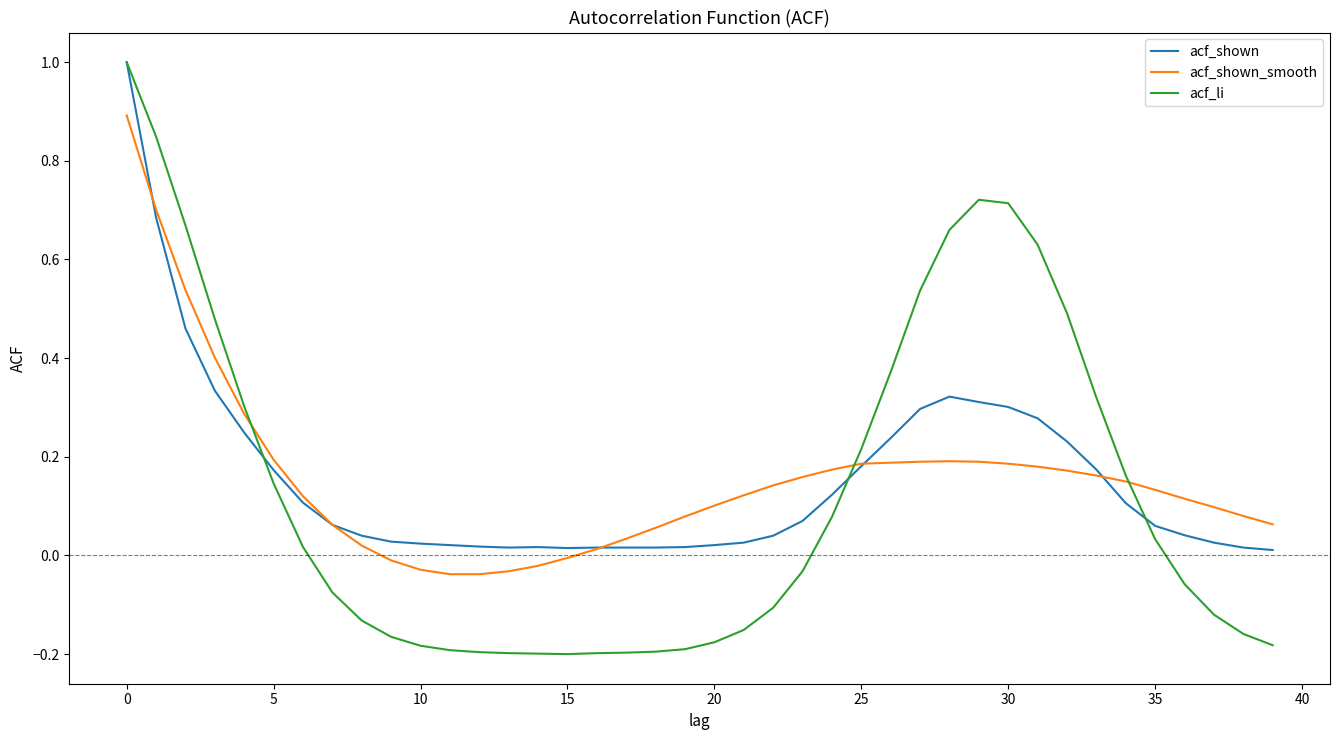

Which series has the largest range (max minus min)?

acf_li